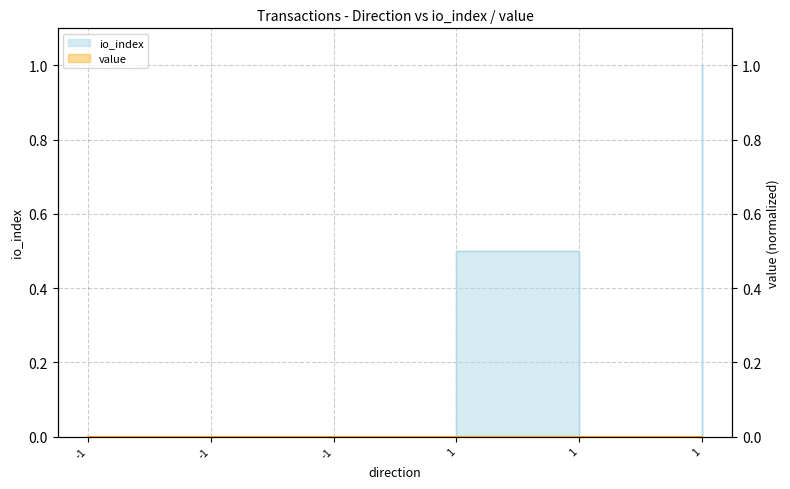

What is the value of the 4th point from the left?

0.5